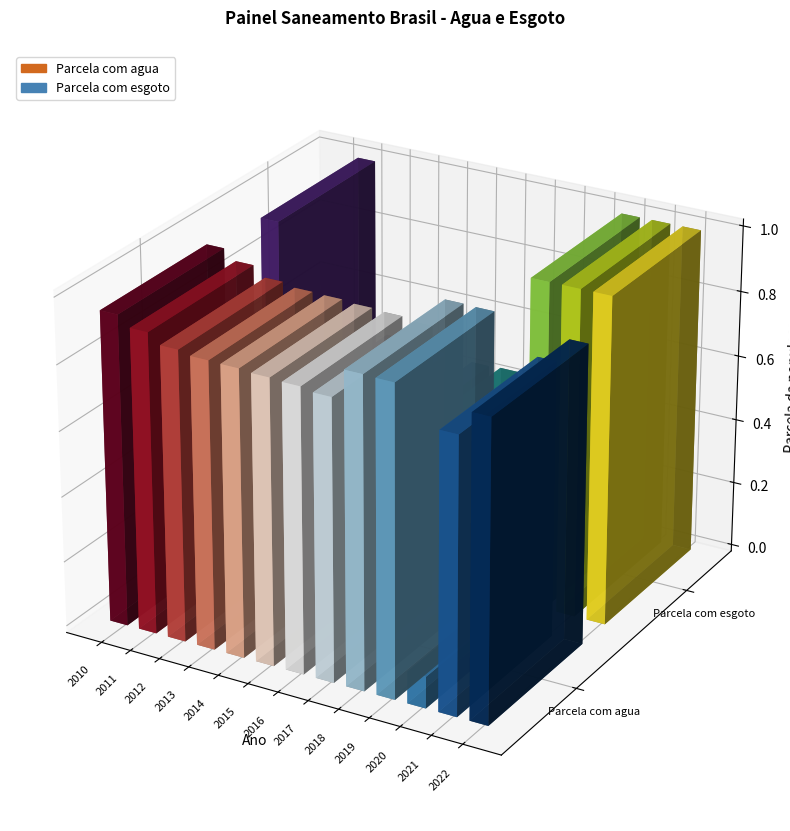

Rank the categories by Parcela com esgoto value from highest to lowest.

2011, 2020, 2021, 2022, 2019, 2012, 2018, 2013, 2017, 2016, 2015, 2014, 2010